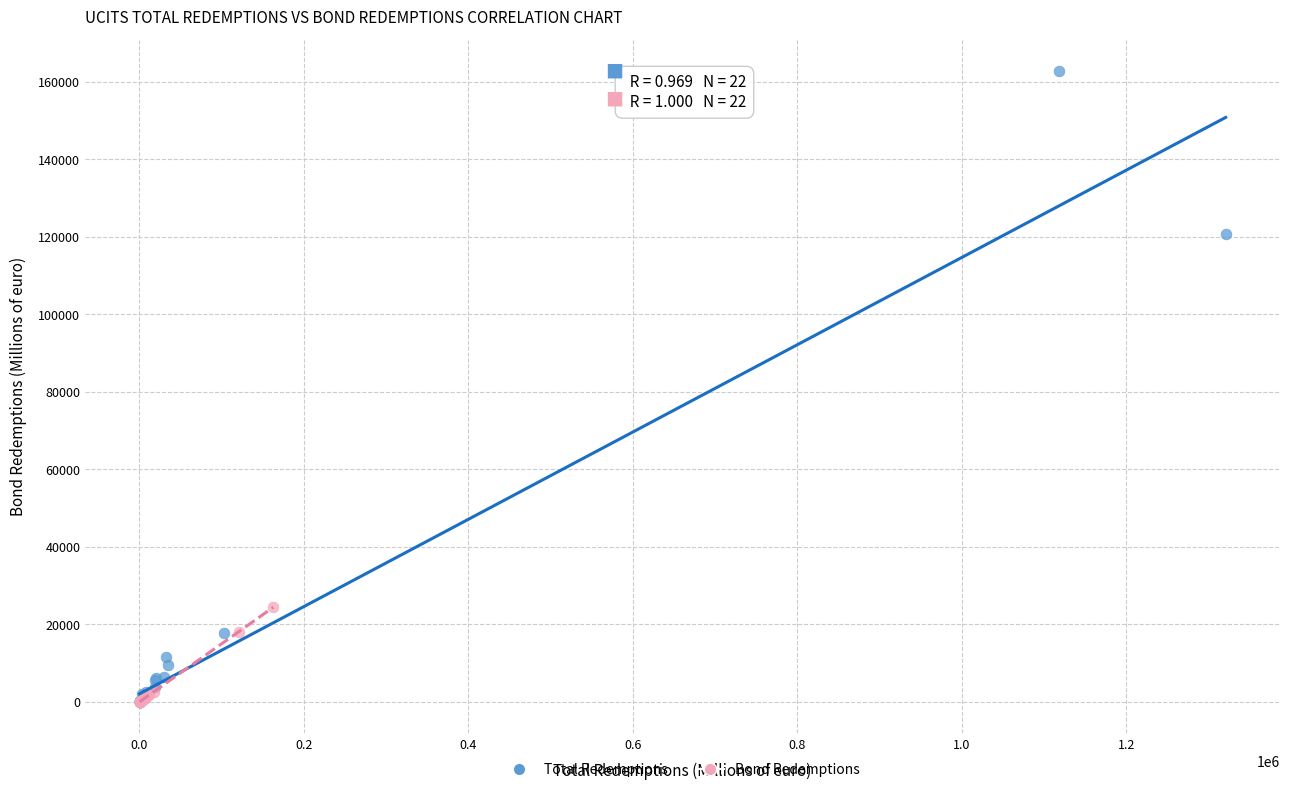

Which series has the largest Y range (max minus min)?

Total Redemptions